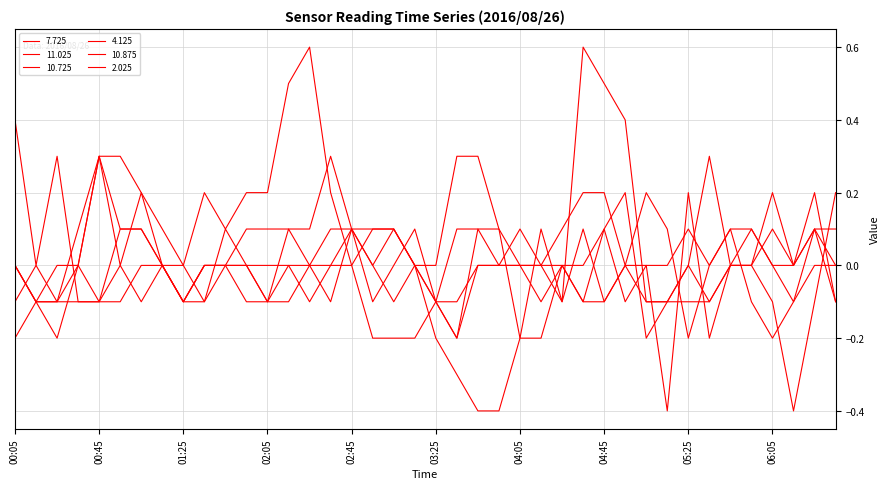

How many lines are shown in the chart?

6